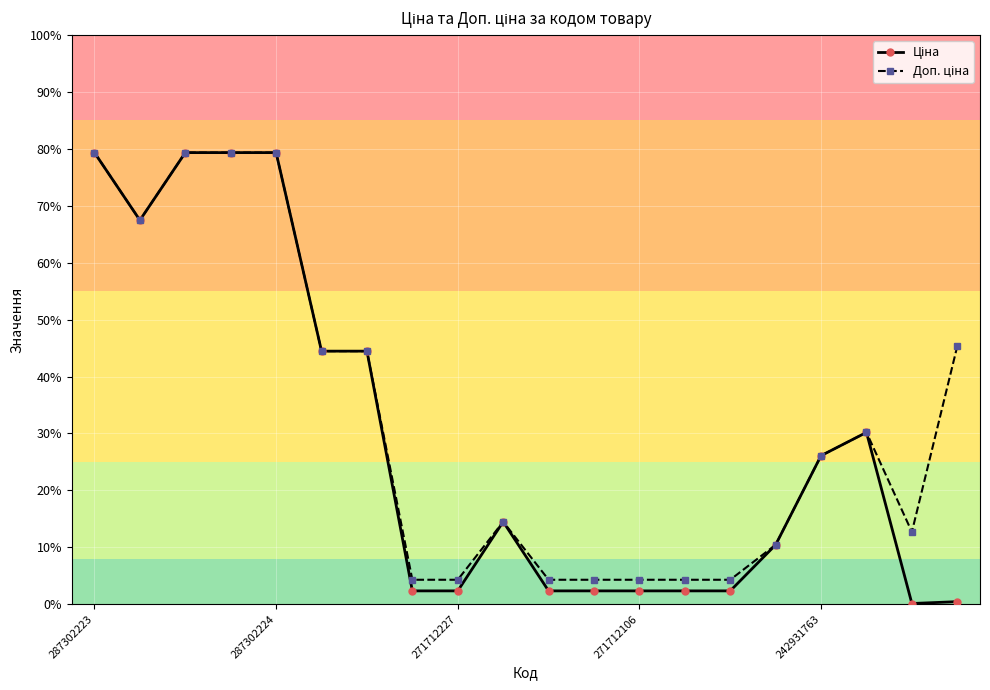

Is this an area chart (filled region under the line)?

No